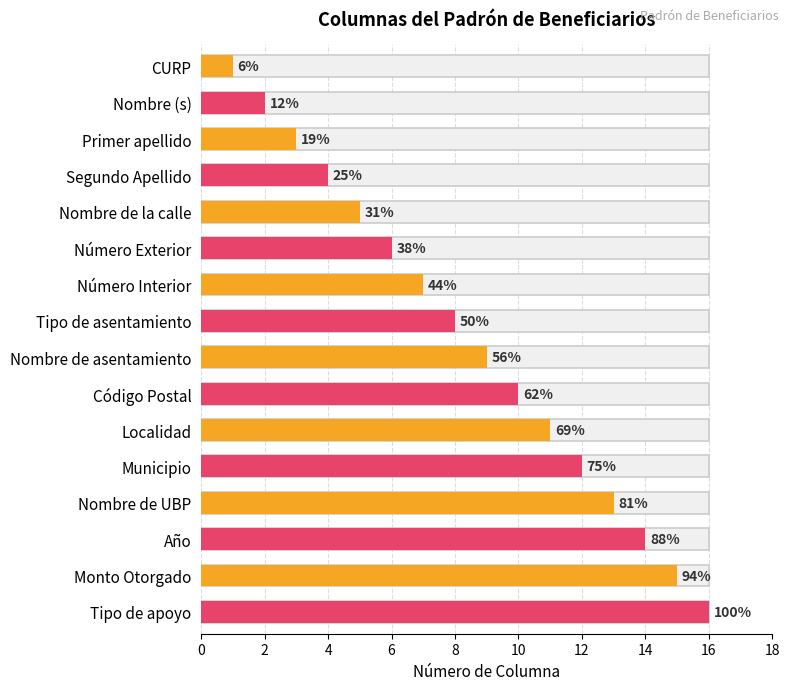

Between Número Exterior and Nombre de UBP, which is larger?

Nombre de UBP